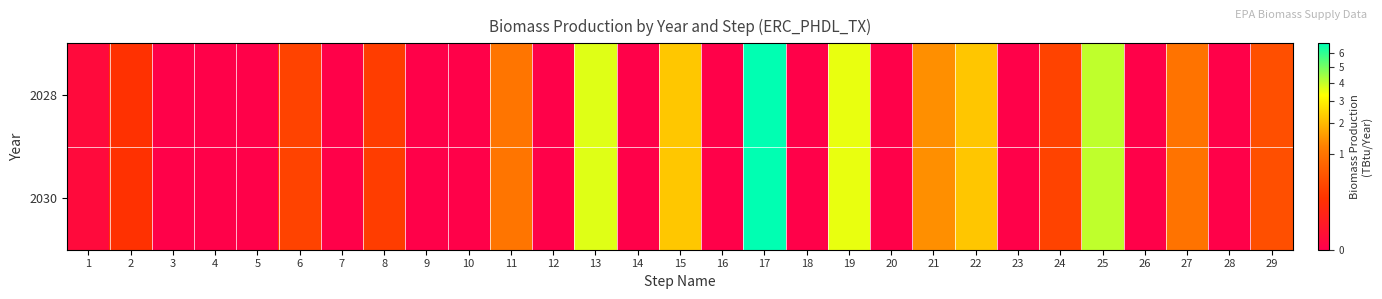

Reading right to left, what are all the values shown in this chart?

2028: 29=0.5	28=0.0	27=1.0	26=0.0	25=4.0	24=0.3	23=0.0	22=2.2	21=1.4	20=0.0	19=3.5	18=0.0	17=6.8	16=0.0	15=2.2	14=0.0	13=3.7	12=0.0	11=1.0	10=0.0	9=0.0	8=0.3	7=0.0	6=0.4	5=0.0	4=0.0	3=0.0	2=0.2	1=0.0
2030: 29=0.5	28=0.0	27=1.0	26=0.0	25=4.0	24=0.3	23=0.0	22=2.2	21=1.4	20=0.0	19=3.5	18=0.0	17=6.8	16=0.0	15=2.2	14=0.0	13=3.7	12=0.0	11=1.0	10=0.0	9=0.0	8=0.3	7=0.0	6=0.4	5=0.0	4=0.0	3=0.0	2=0.2	1=0.0